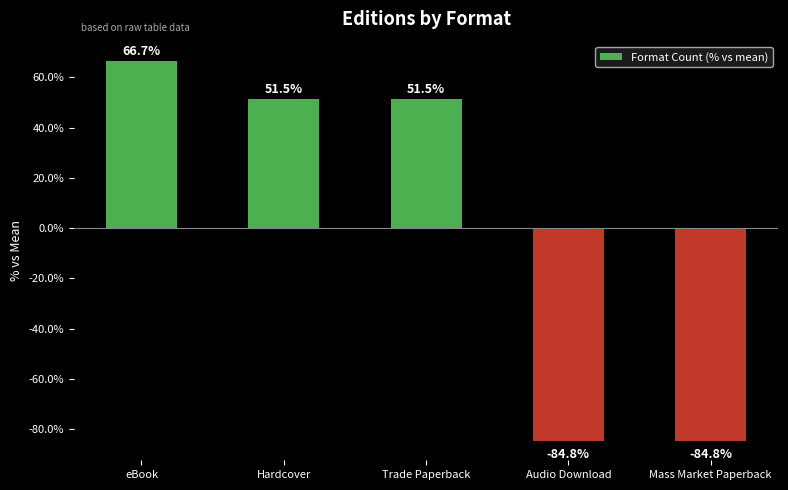

Reading left to right, list all the values displayed in this chart.

eBook=66.7	Hardcover=51.5	Trade Paperback=51.5	Audio Download=-84.8	Mass Market Paperback=-84.8